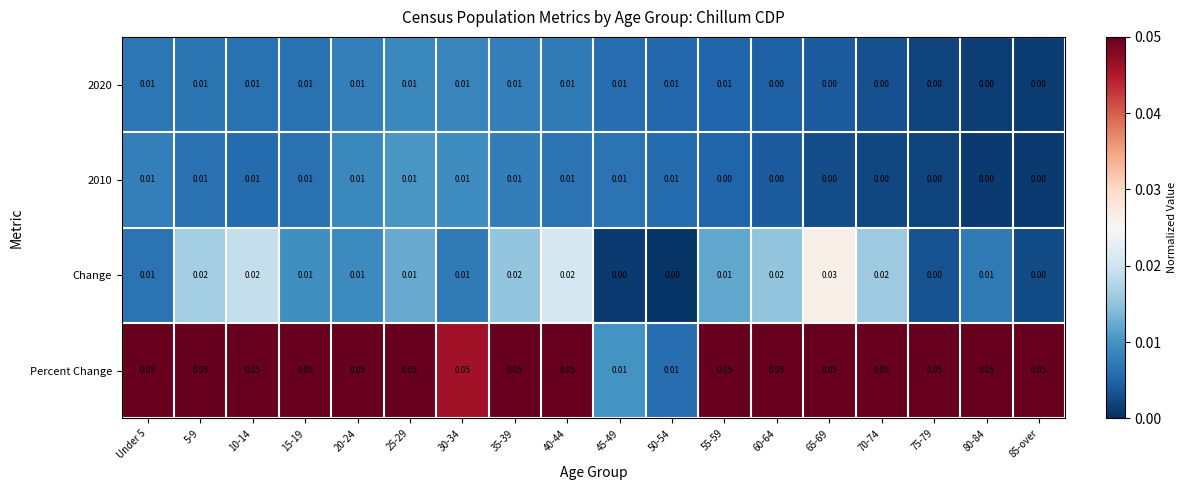

Which series has the largest range (max minus min)?

Percent Change